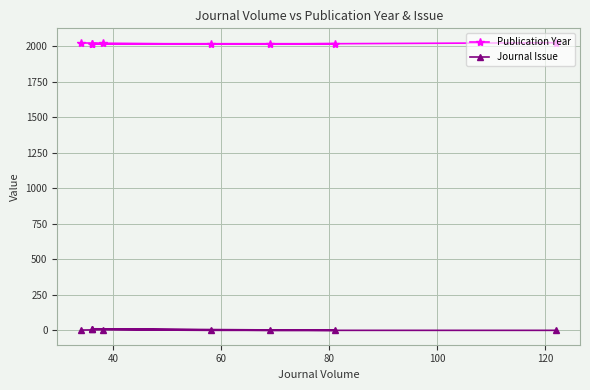

What are all the series names shown in the legend?

Publication Year, Journal Issue